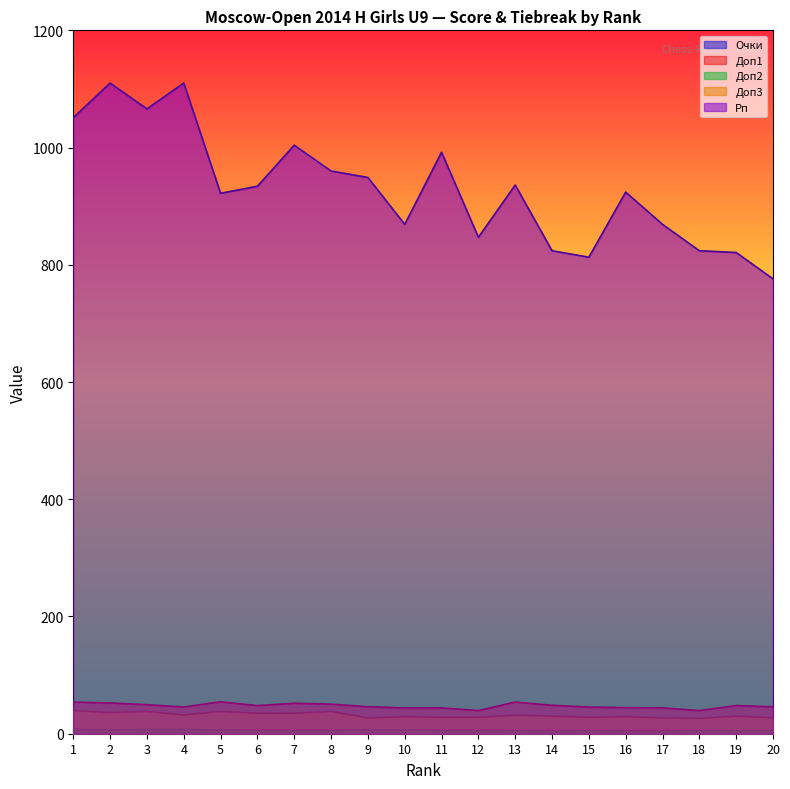

What is the total value across all series at 15?

897.0